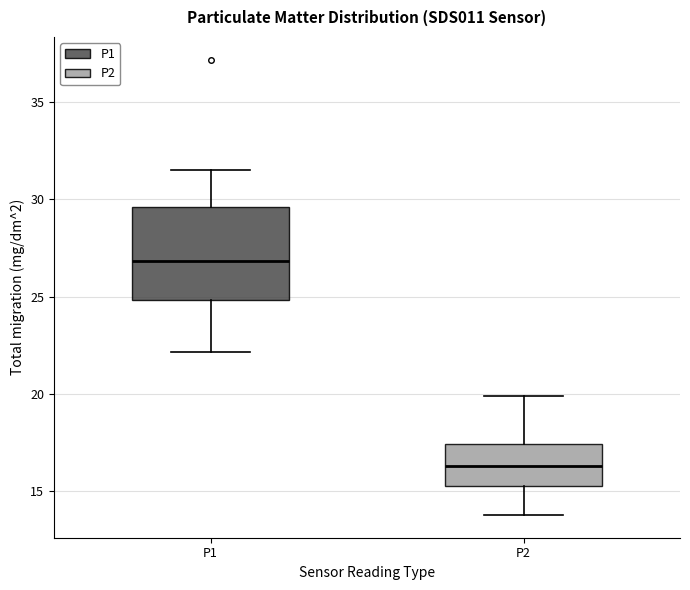

Reading left to right, read every box against the y-axis: the position of its median line, the range the box covers, and the ends of its whiskers. The values are not printed on the chart, so give them approximately, as read against the axis.

P1: median 27.0, box 25.0 to 29.5, whiskers 22.0 to 31.5
P2: median 16.5, box 15.5 to 17.5, whiskers 14.0 to 20.0